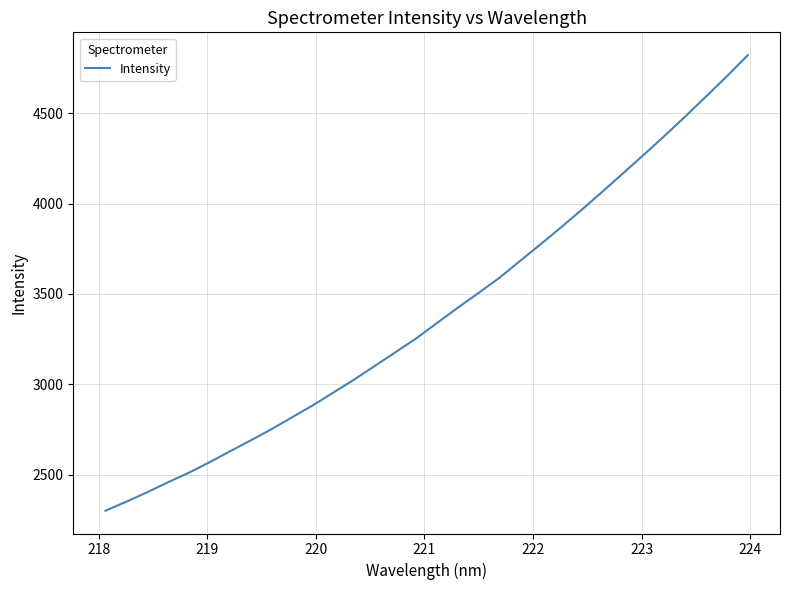

What is the difference between the maximum and minimum values?

2519.4